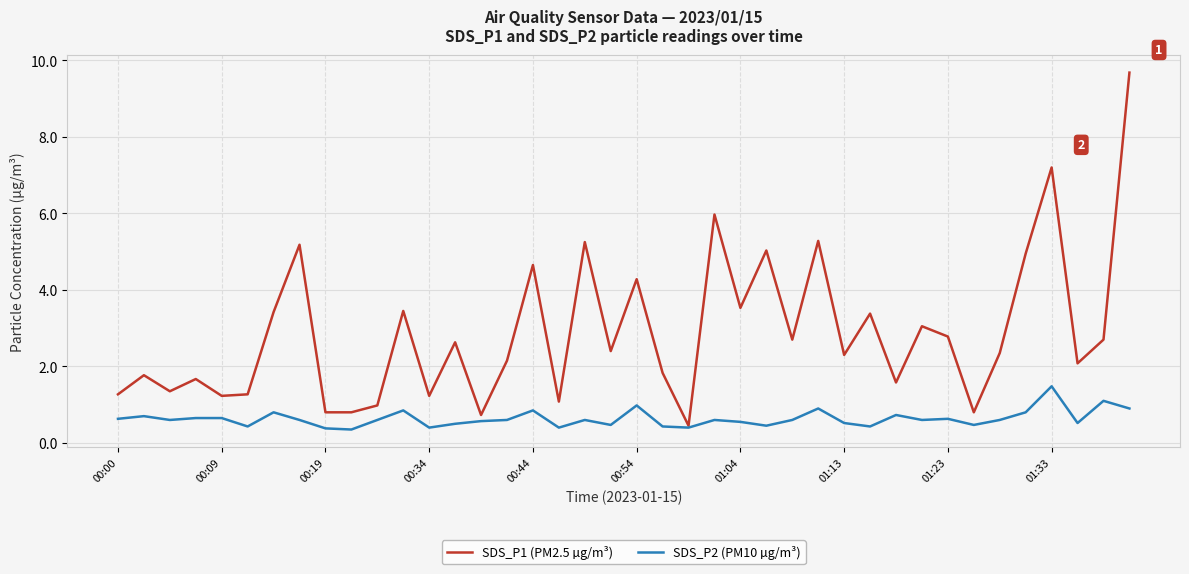

Which series has the largest total across all categories?

SDS_P1 (PM2.5 µg/m³)